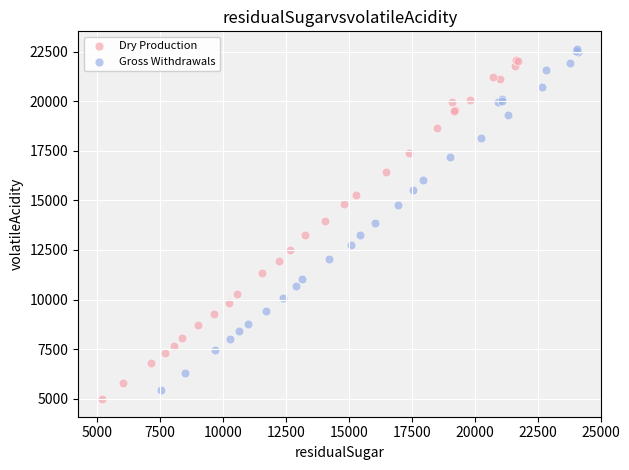

What are all the series names shown in the legend?

Dry Production, Gross Withdrawals